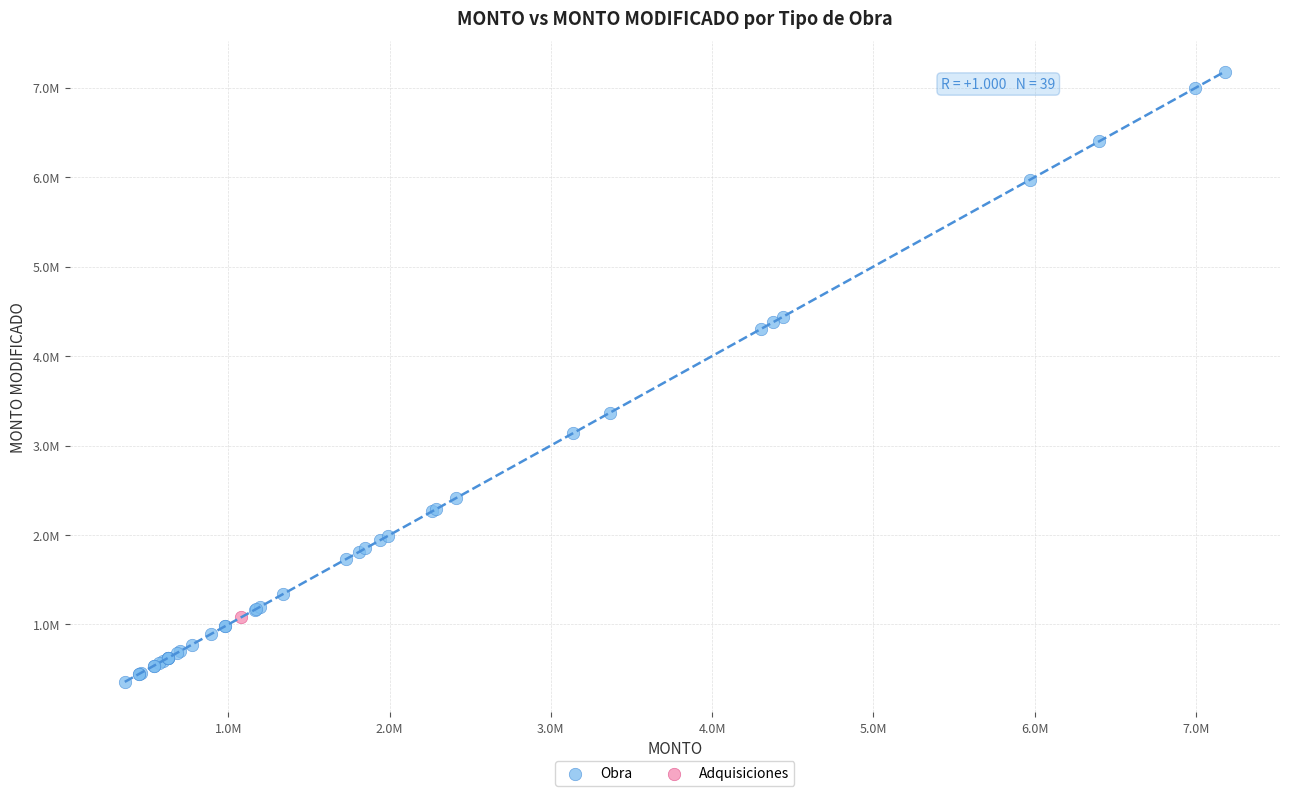

What are all the series names shown in the legend?

Obra, Adquisiciones